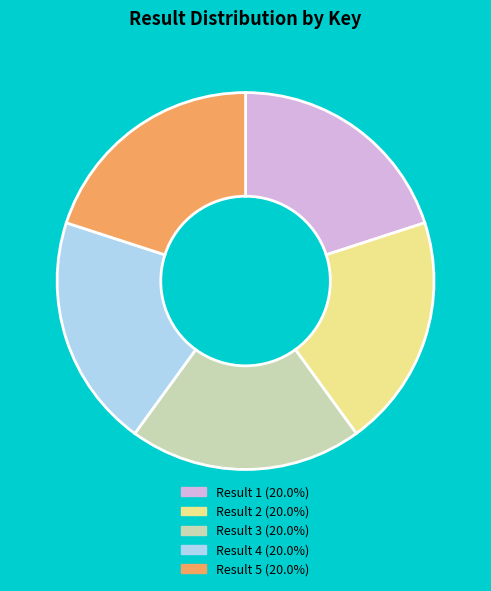

Does any single category account for the majority?

No